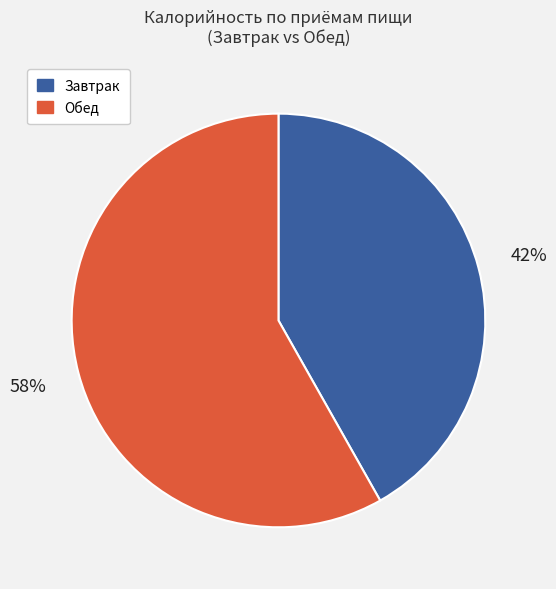

Which has a higher value, Завтрак or Обед?

Обед